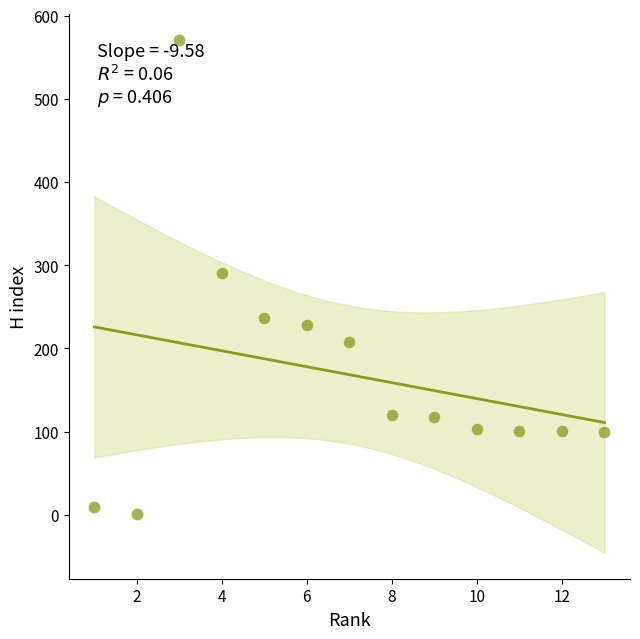

What is the range of Y values (max minus min)?

570